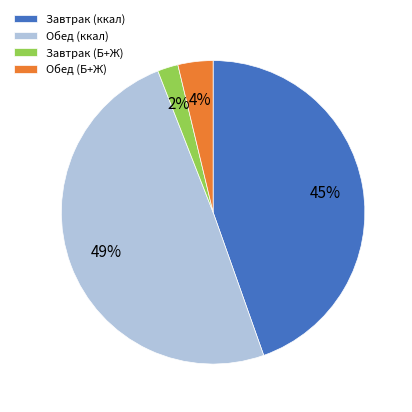

Is Завтрак (Б+Ж) the majority of the pie?

No